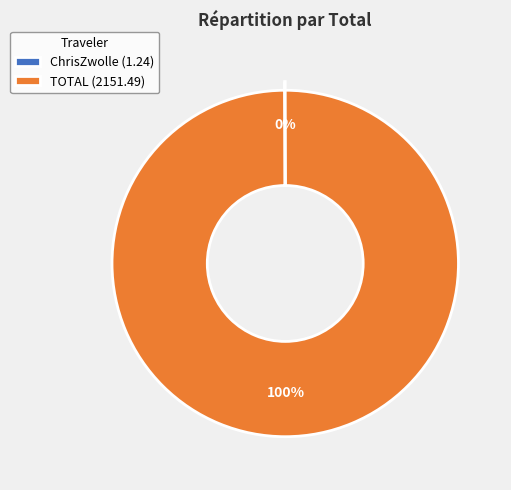

Which slice is the largest?

TOTAL